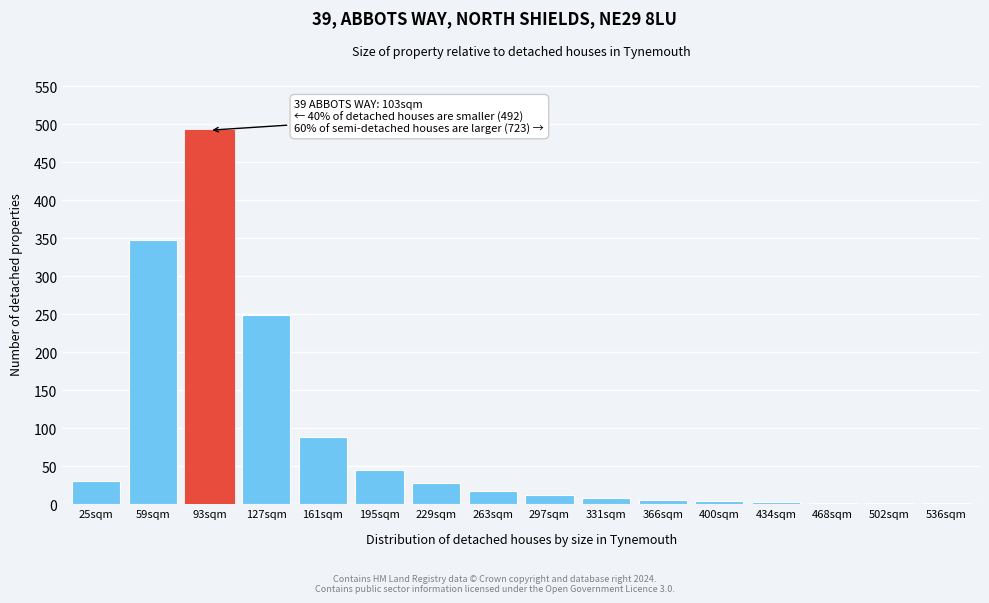

What is the greatest value displayed?

492